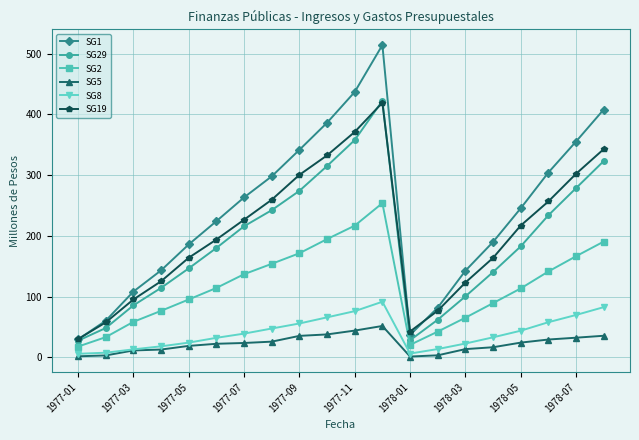

What is the minimum value for SG2?

17.9